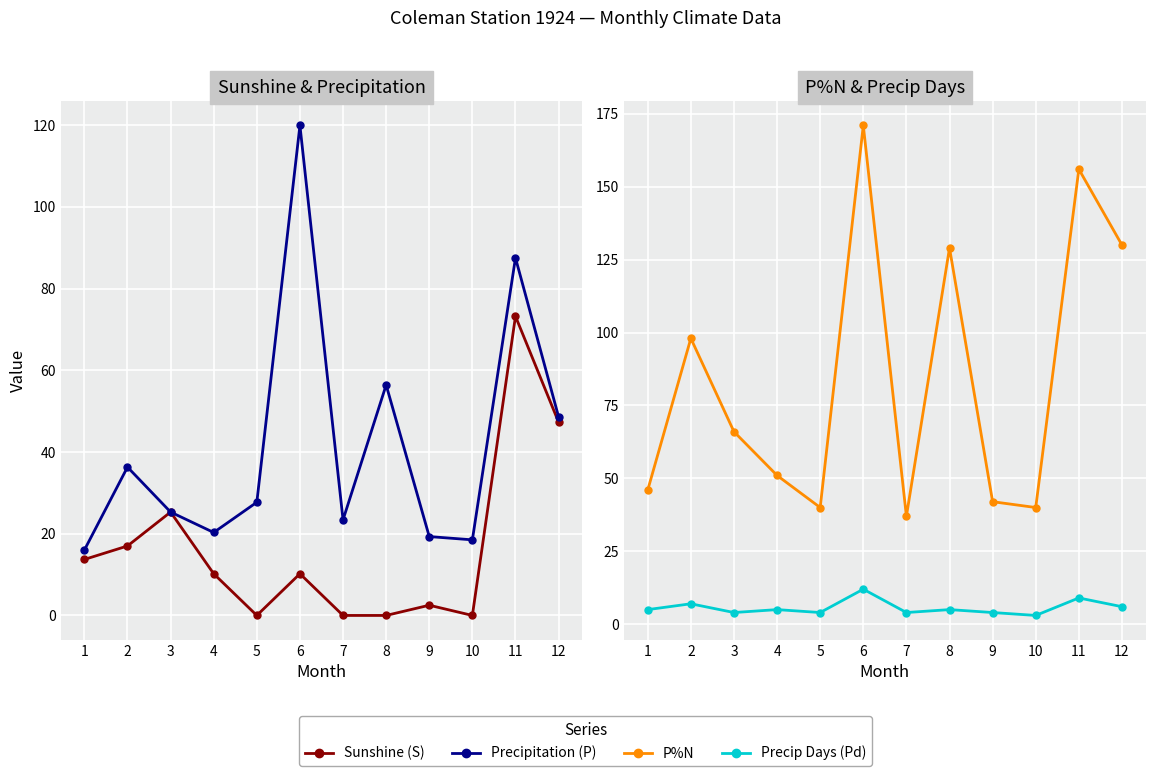

Rank the categories by Sunshine (S) value from lowest to highest.

5, 7, 8, 10, 9, 4, 6, 1, 2, 3, 12, 11